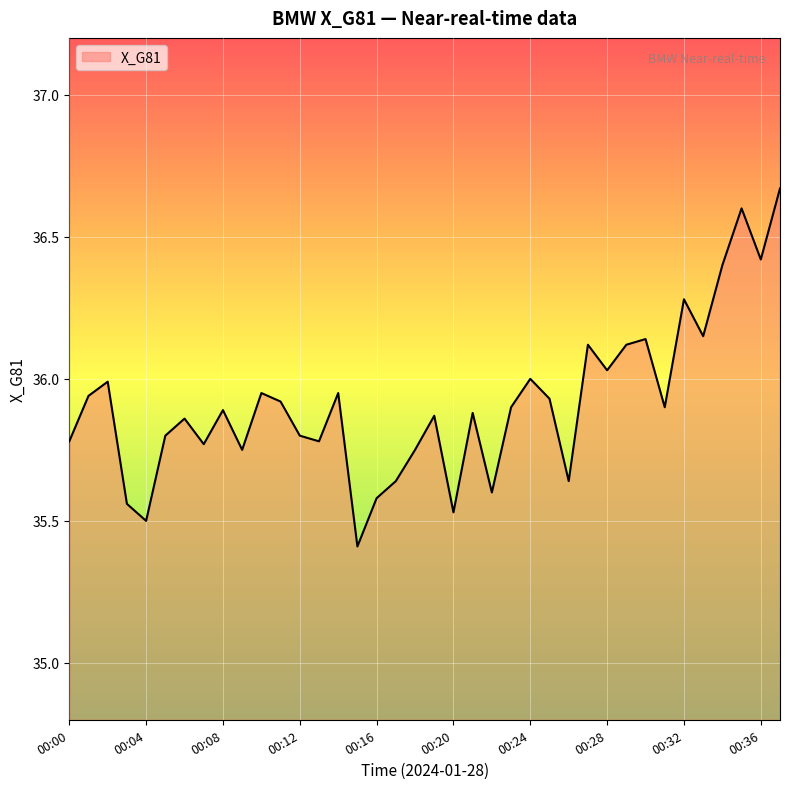

What is the minimum value shown in the chart?

35.4